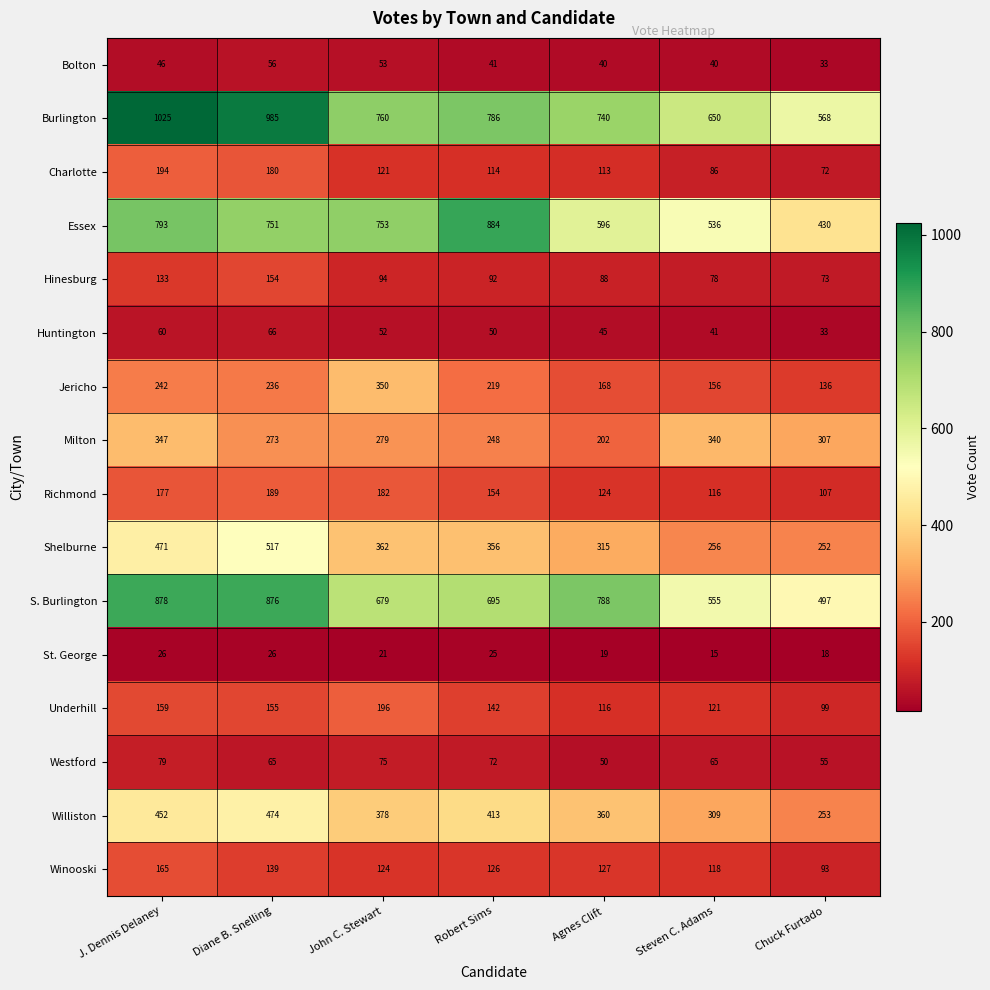

What is the spread (max minus min) of values at Agnes Clift?

769